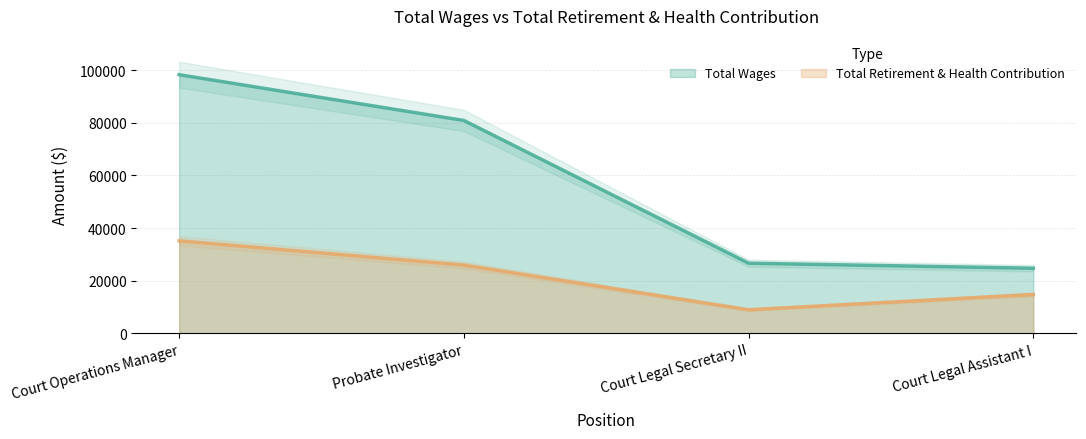

Which series has the largest range (max minus min)?

Total Wages